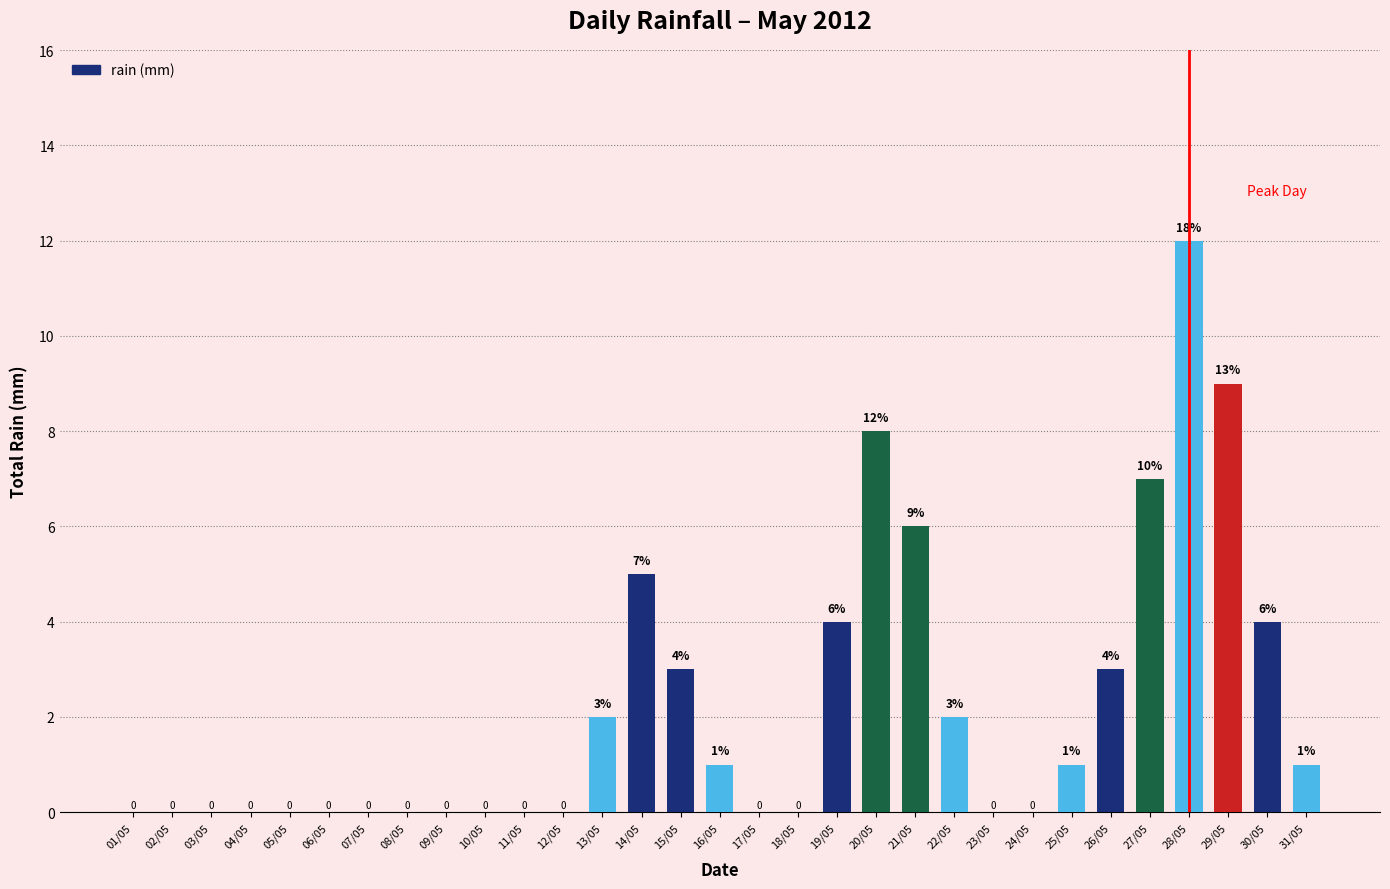

What is the maximum value shown in the chart?

12